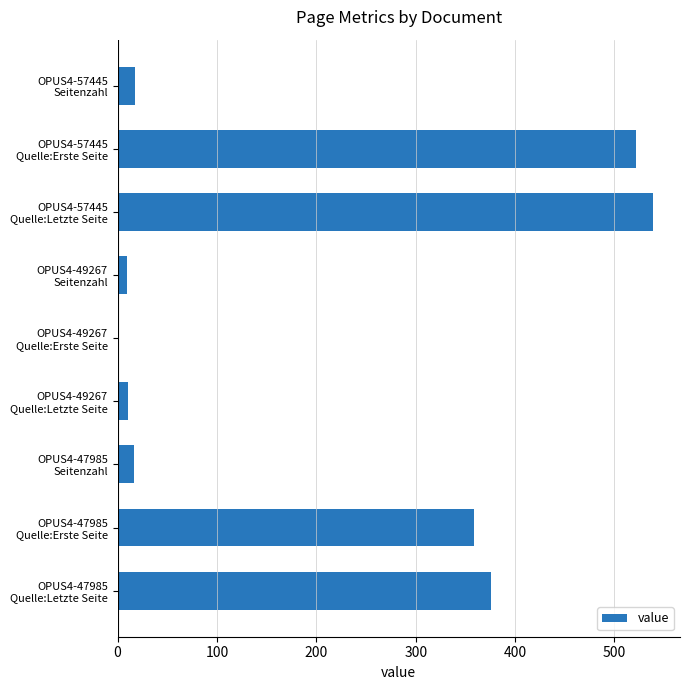

What is the greatest value displayed?

539